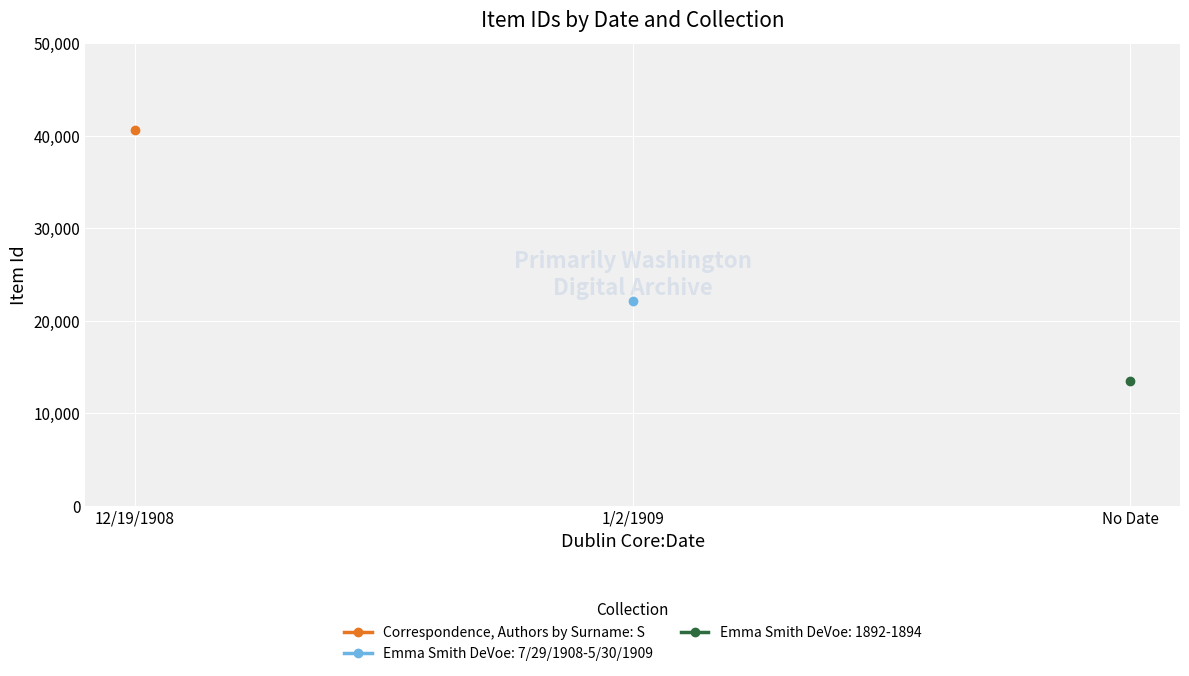

At which label is Correspondence, Authors by Surname: S closest to 20323?

12/19/1908